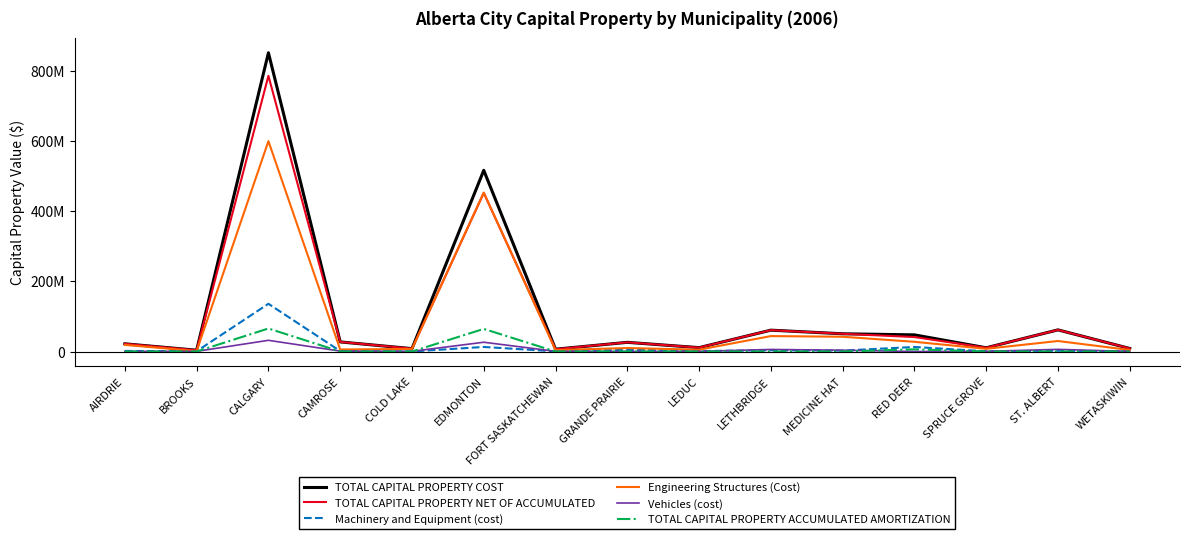

Rank the series by their maximum value, from lowest to highest.

Vehicles (cost), TOTAL CAPITAL PROPERTY ACCUMULATED AMORTIZATION, Machinery and Equipment (cost), Engineering Structures (Cost), TOTAL CAPITAL PROPERTY NET OF ACCUMULATED, TOTAL CAPITAL PROPERTY COST